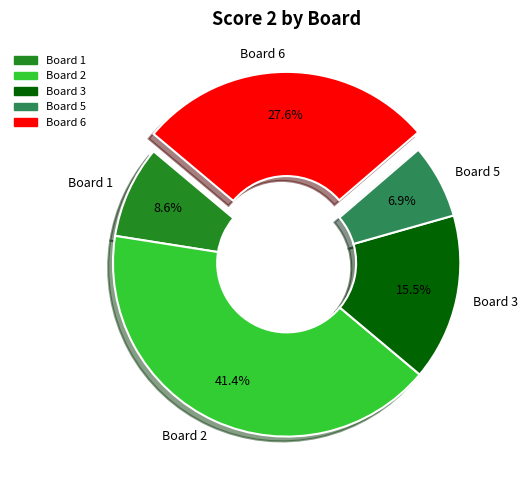

To the nearest percent, what portion does Board 5 represent?

7%